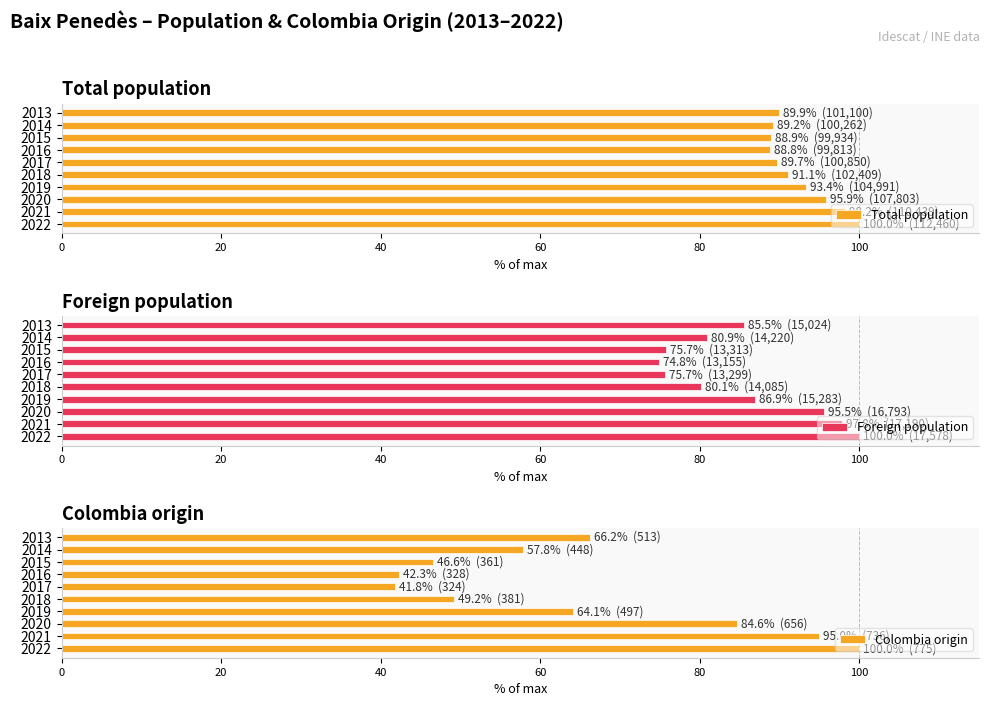

What is the average value of the Foreign population series?

85.3